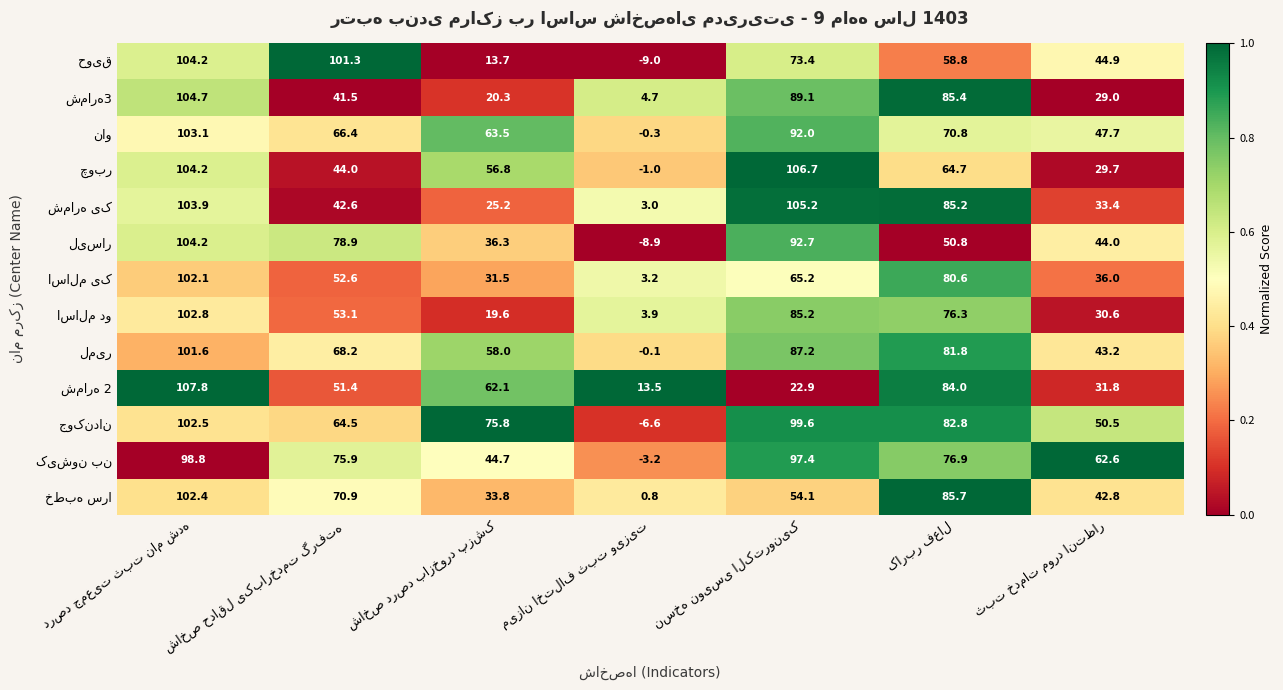

At how many categories does at least one series exceed 35?

6